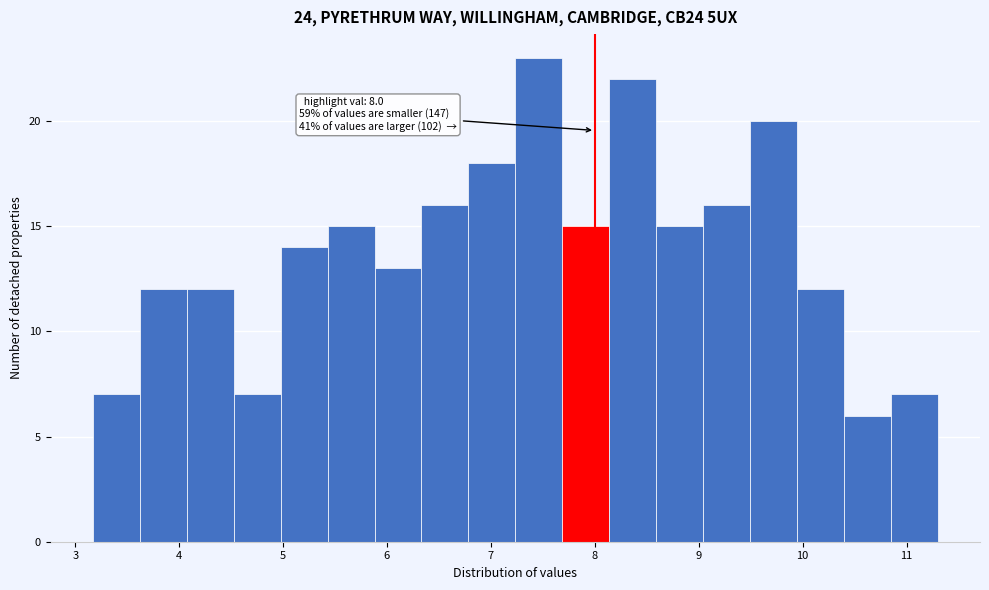

Over which range of the x-axis is the bar tallest?

7.2 to 7.7